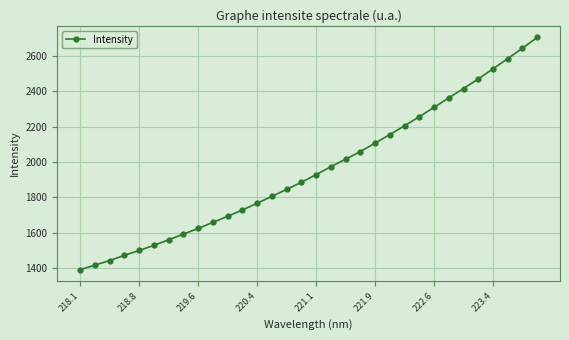

True or false: the data has more than 2 interior local peaks.

False